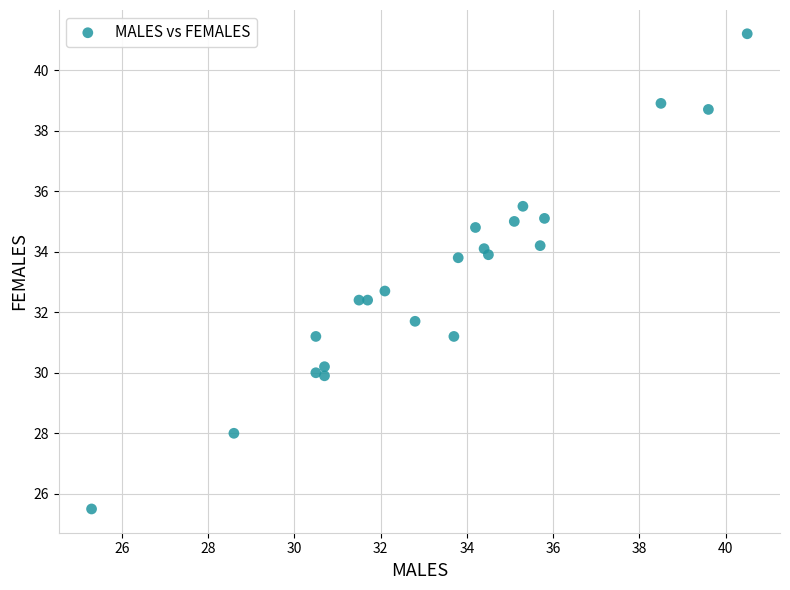

What Y value in the scatter plot is closest to 33?

32.7